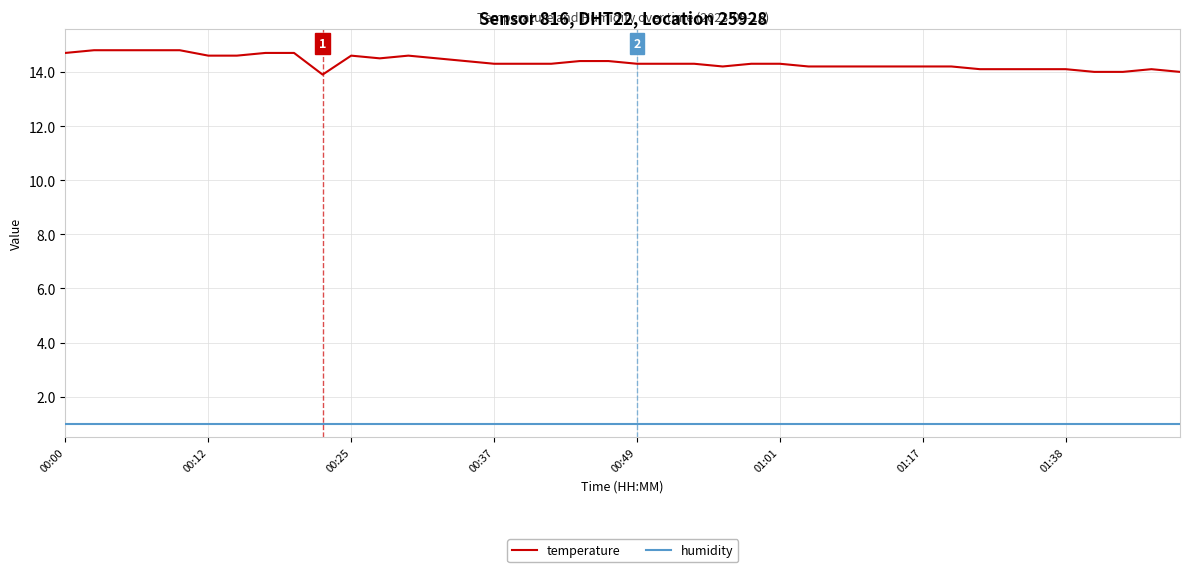

What is the difference between the maximum and second lowest values in the temperature series?

0.8